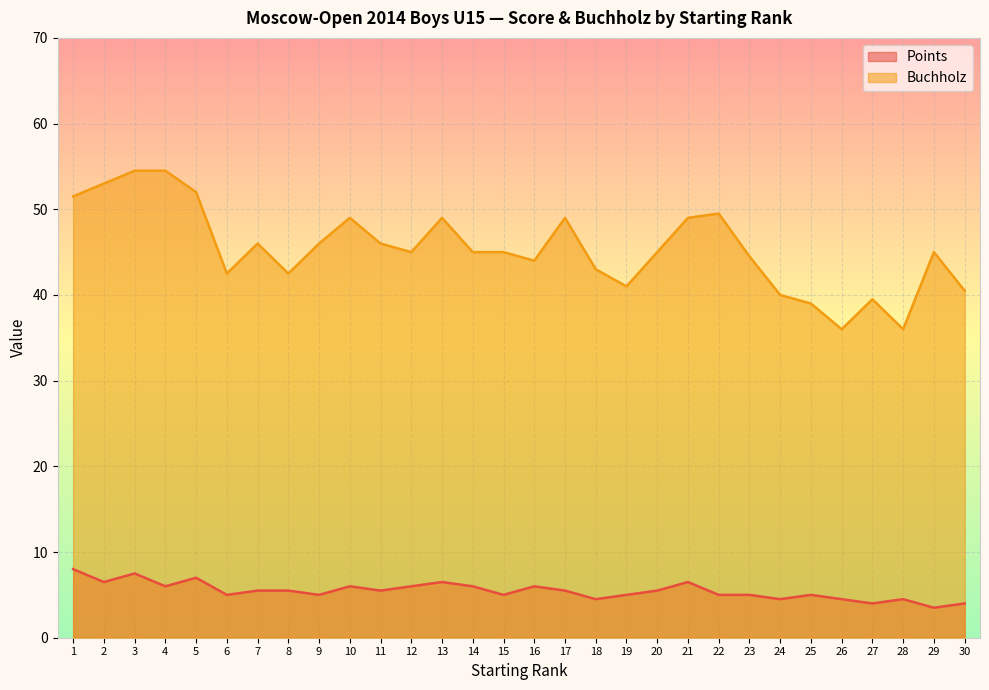

Which category has the highest value across all series?

3